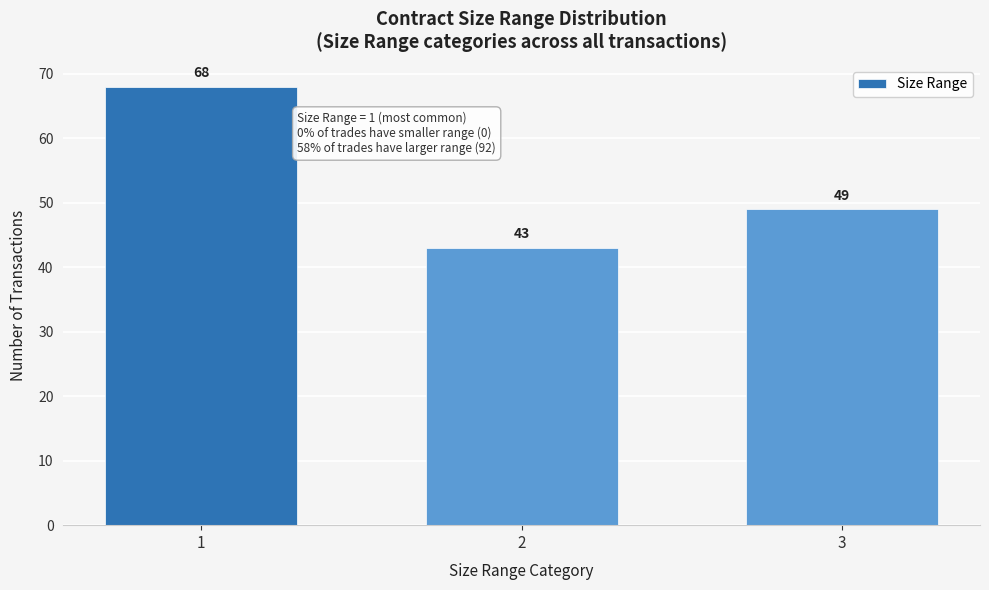

Reading left to right, extract all data points from this chart.

1=68	2=43	3=49